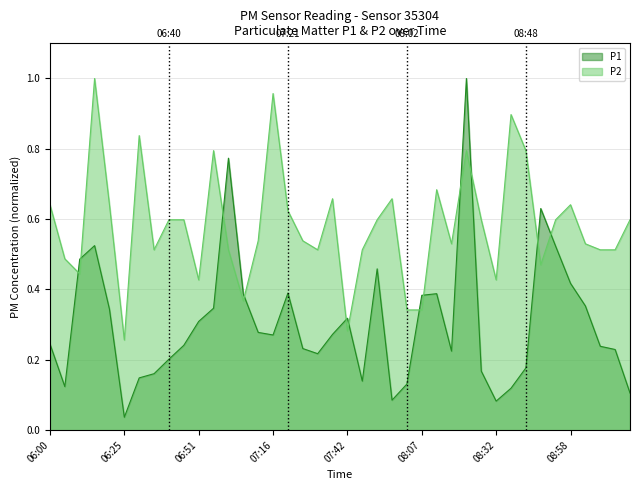

Between which two adjacent categories do P1 and P2 first intersect?

06:05 and 06:10